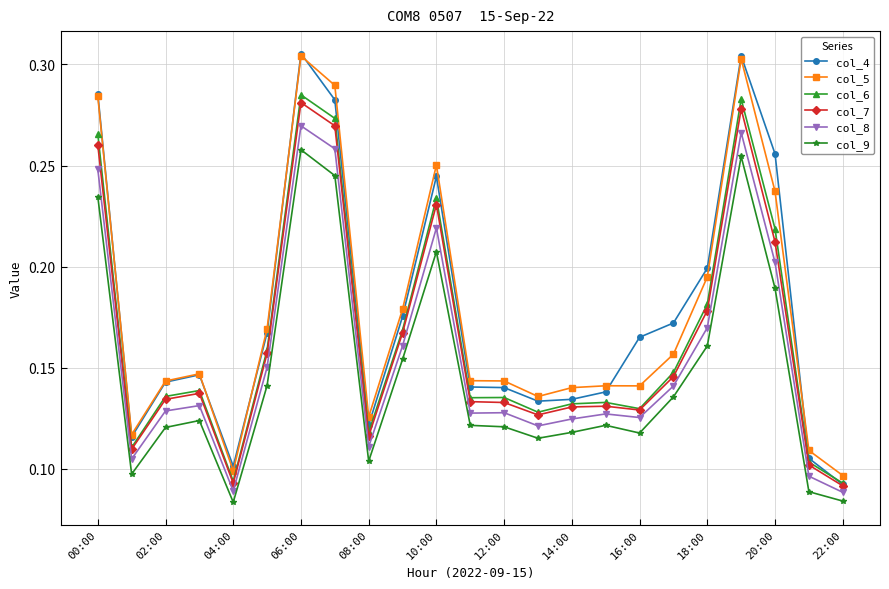

At how many categories does at least one series exceed 0?

23